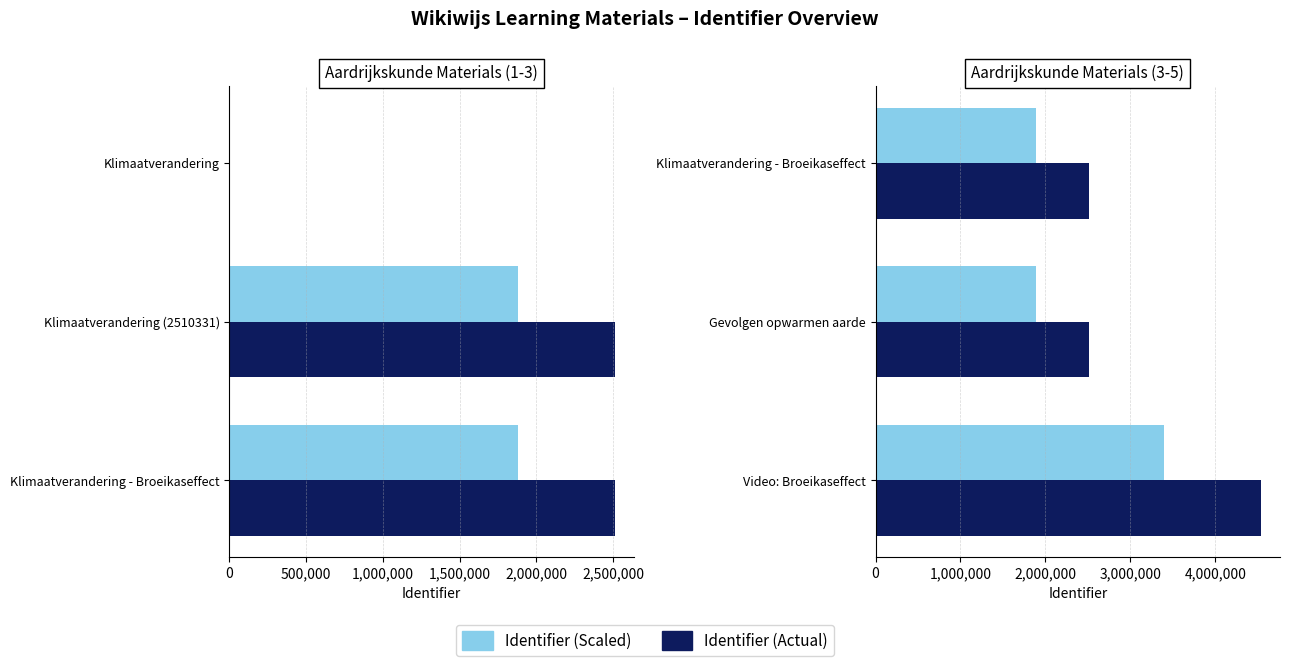

Which series has the widest spread of values?

Identifier (Actual)